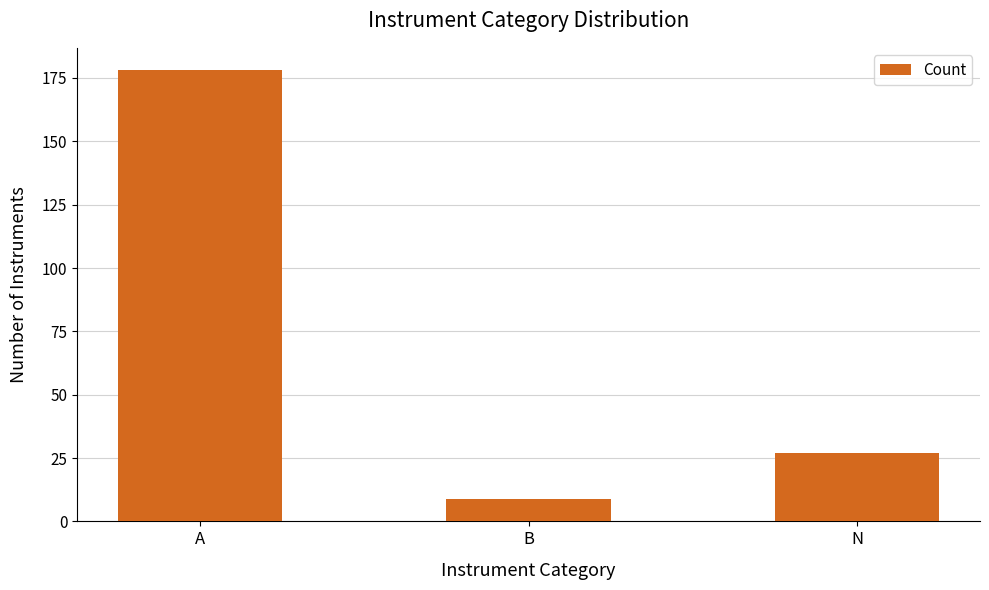

What is the sum of the values at B and N?

36